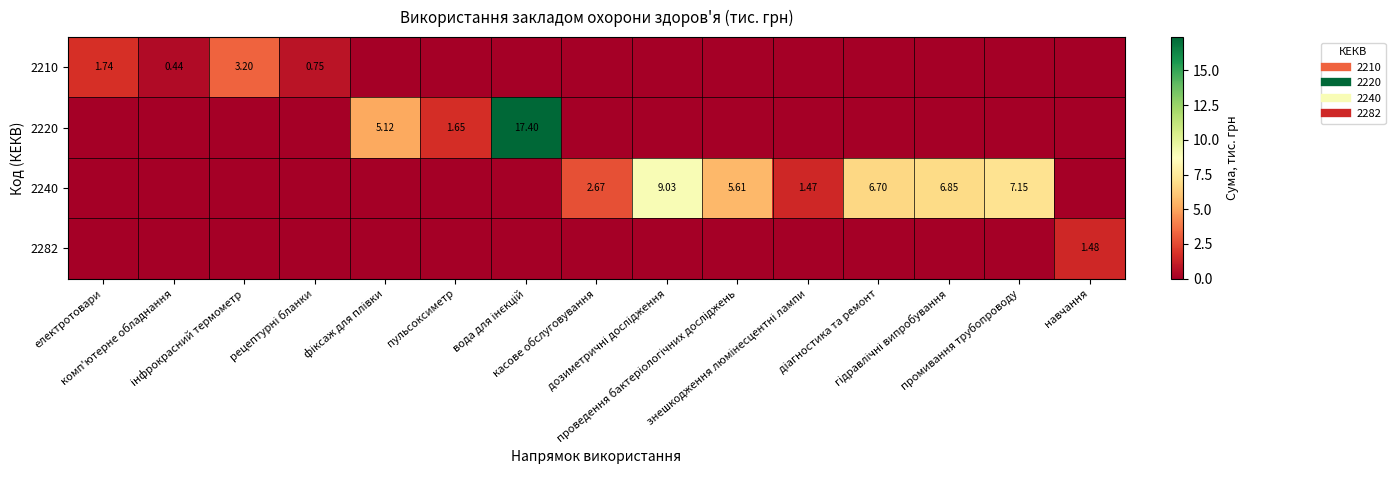

List the series in order of their peak value, lowest first.

2282, 2210, 2240, 2220